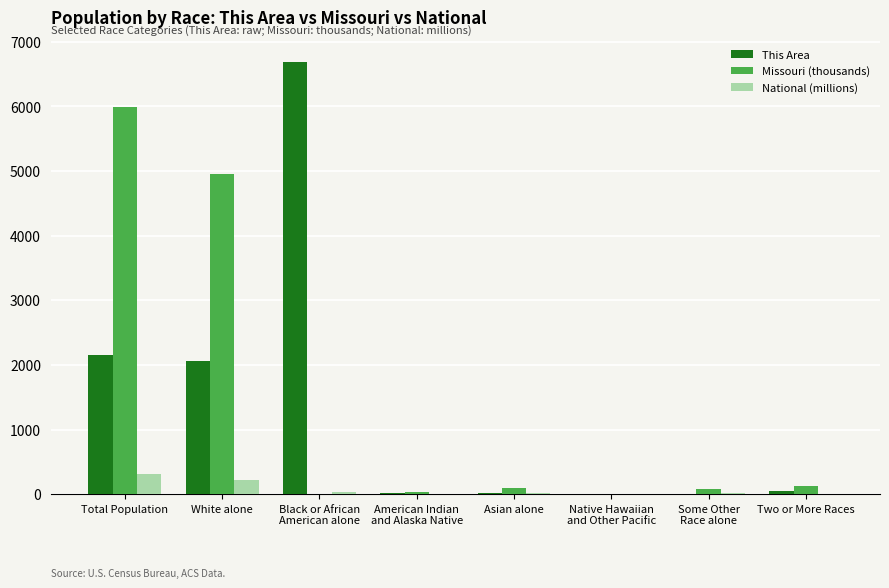

Are the bars grouped side by side (vs. stacked)?

Yes